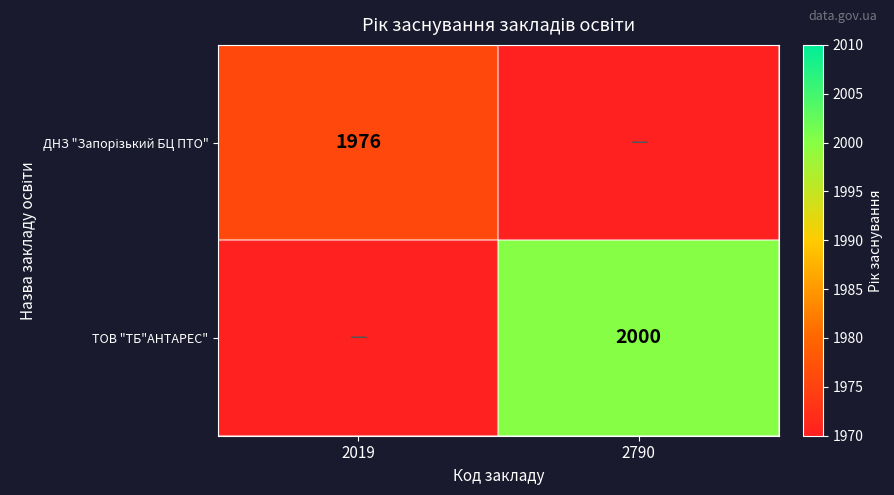

The value of ТОВ "ТБ"АНТАРЕС" at 2790 is 3539. True or false?

False